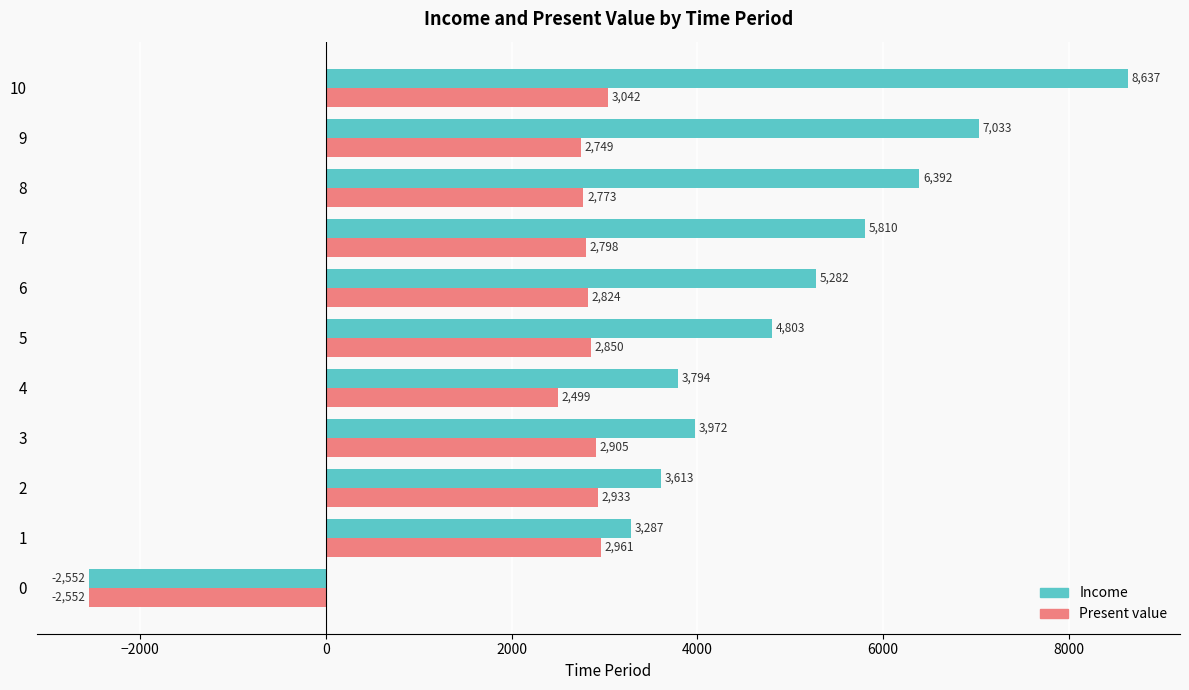

At which category is the sum across all series the highest?

10